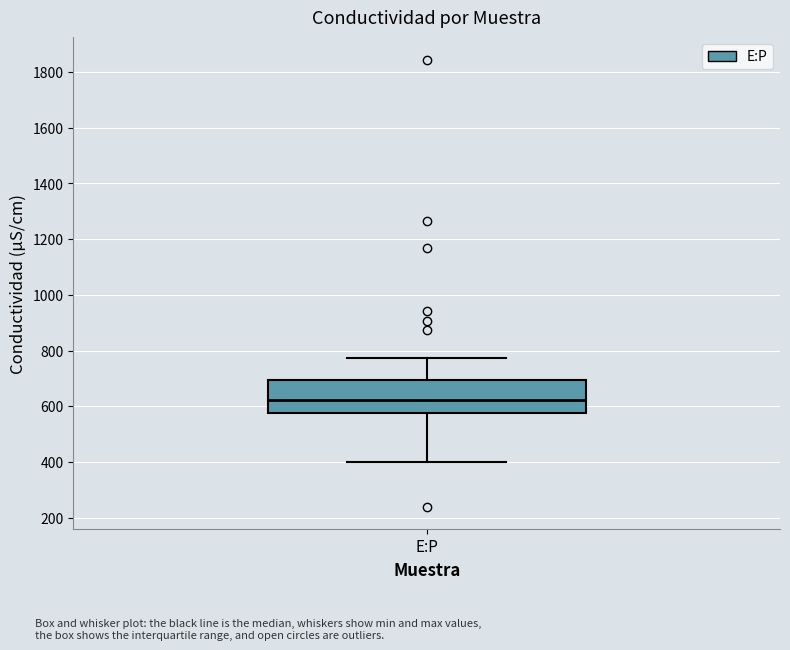

Read this box plot against the y-axis: the position of the median line, the range covered by the box, and the ends of both whiskers. The values are not printed on the chart, so give them approximately, as read against the axis.

median 620, box 580 to 700, whiskers 400 to 780